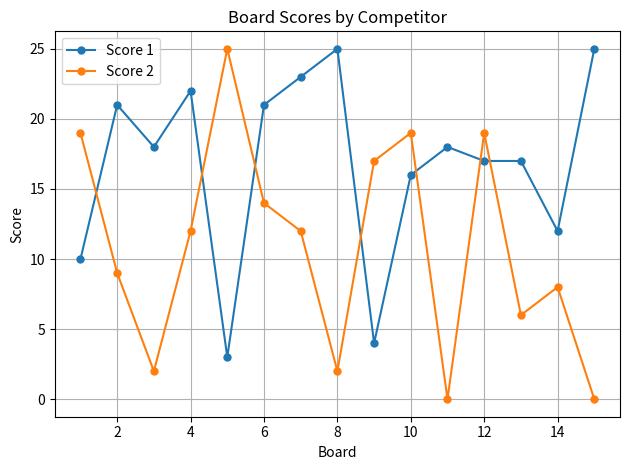

Does the chart have visible grid lines?

Yes